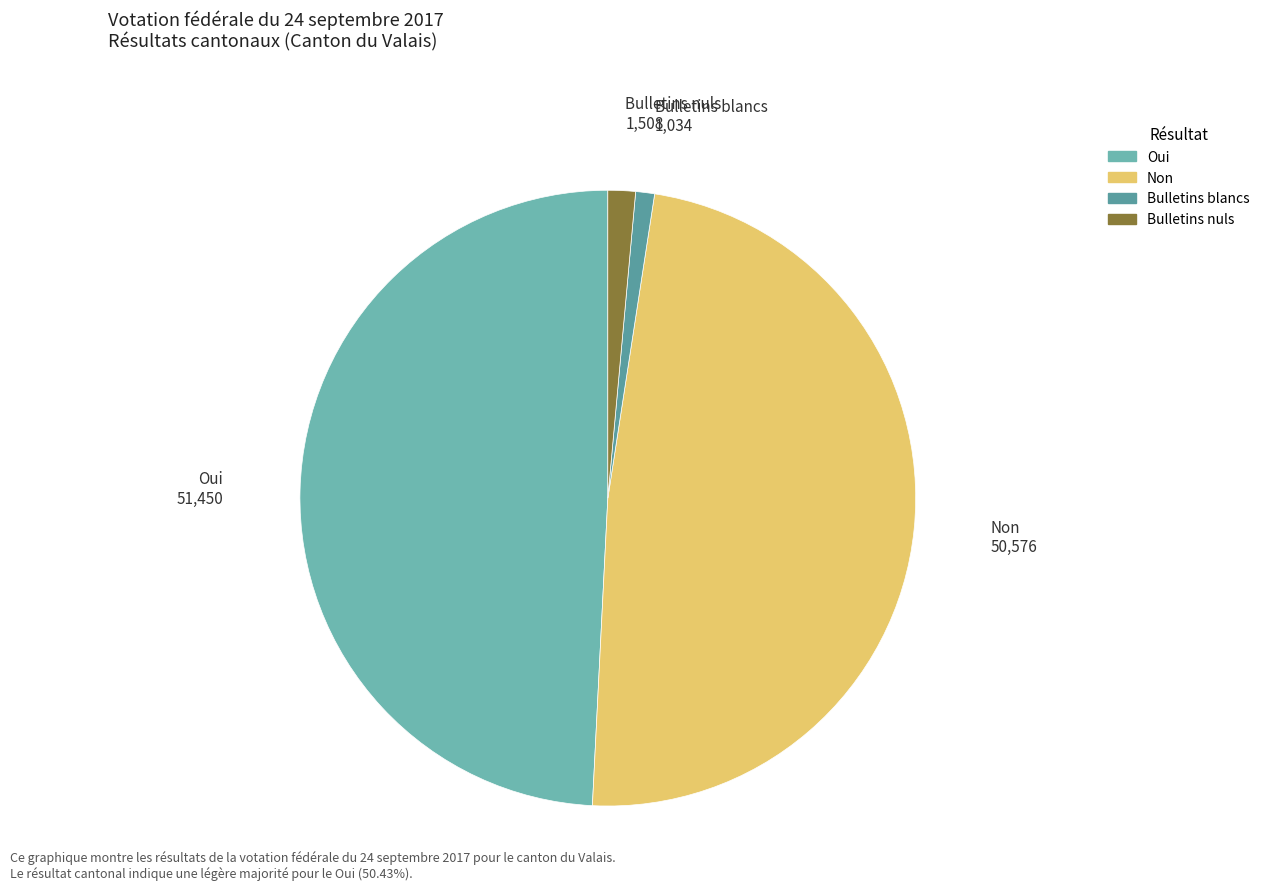

Is it true that Bulletins blancs is 11% of the pie?

False